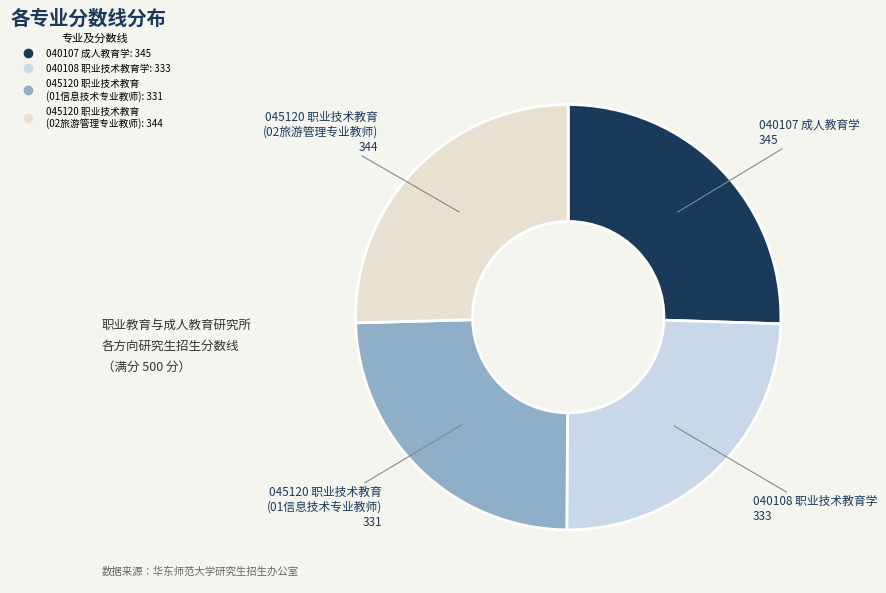

Combined, do 045120 职业技术教育 (01信息技术专业教师) and 040108 职业技术教育学 account for over 50%?

No